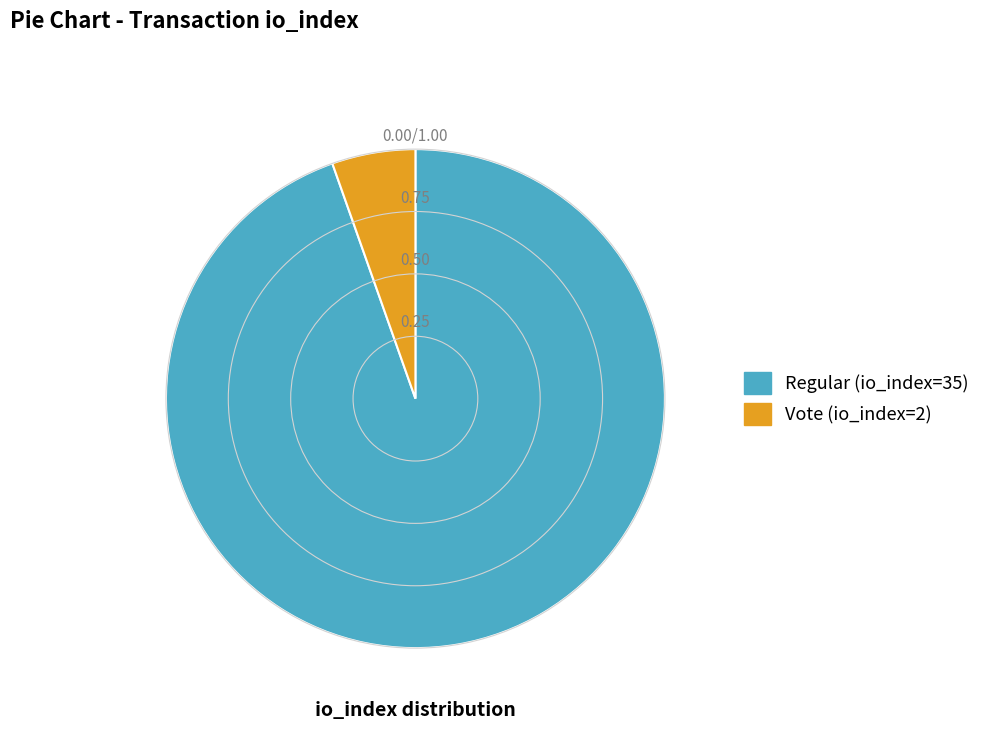

Is it true that Vote (io_index=2) is 5% of the pie?

True